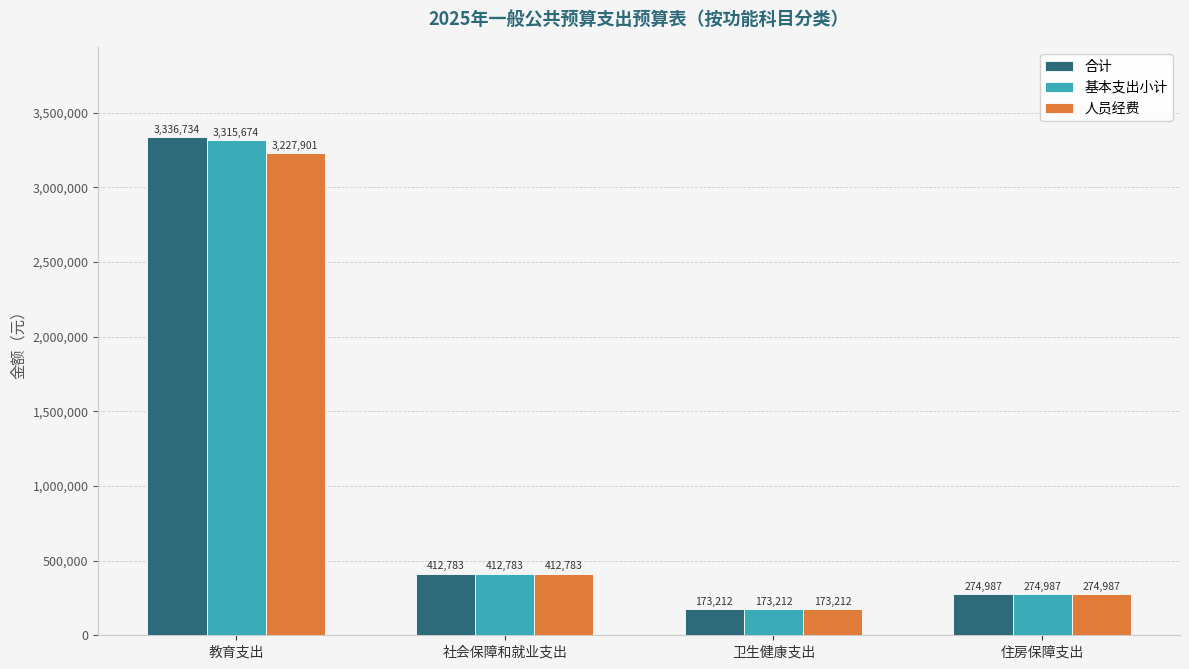

Is it true that 合计 equals 5789885.5 at 教育支出?

False